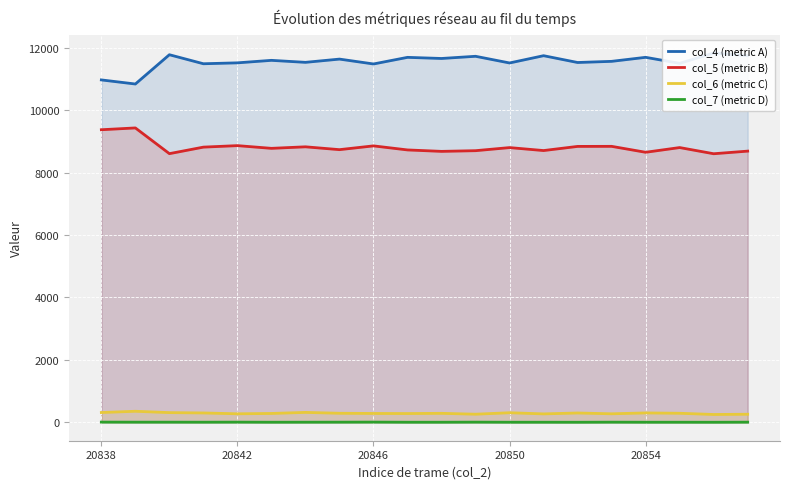

True or false: col_5 (metric B) and col_6 (metric C) cross at least once.

False